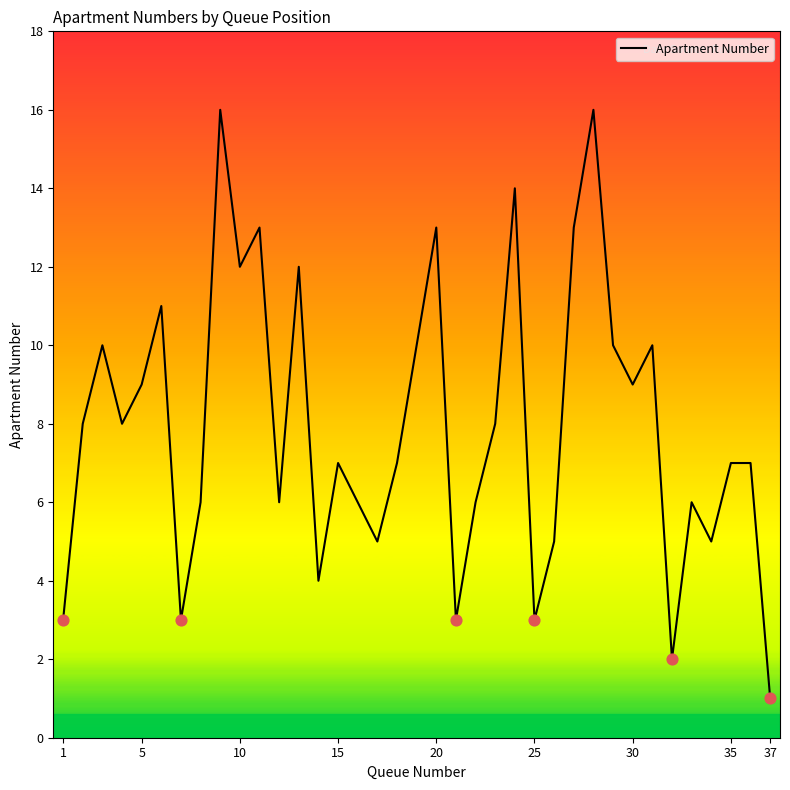

What is the difference between the maximum and minimum values?

15